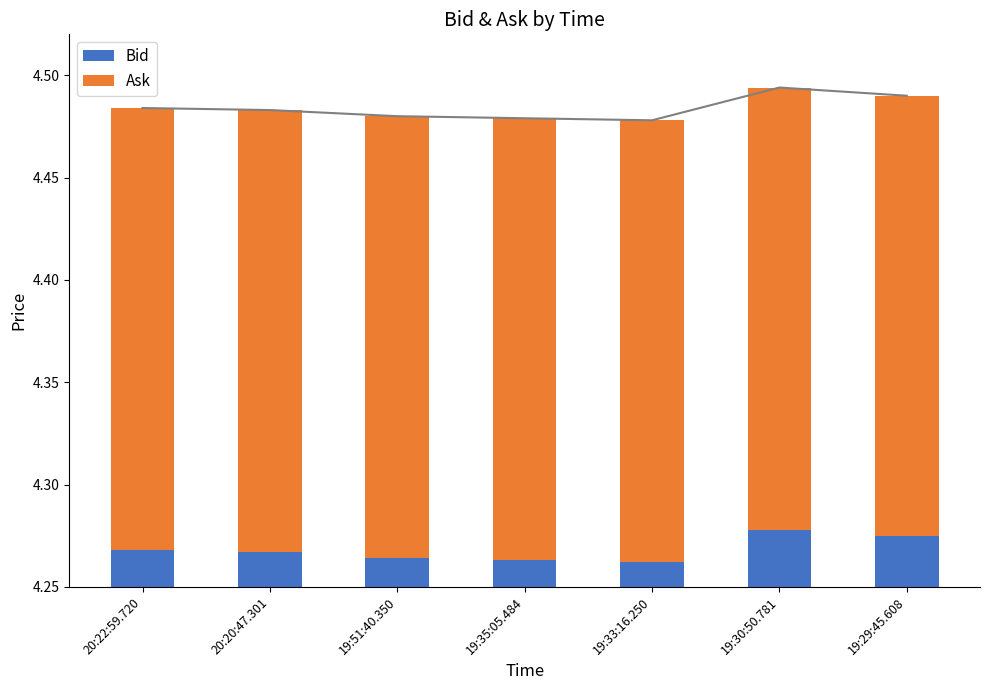

At which category does the chart reach its peak across all series?

19:30:50.781